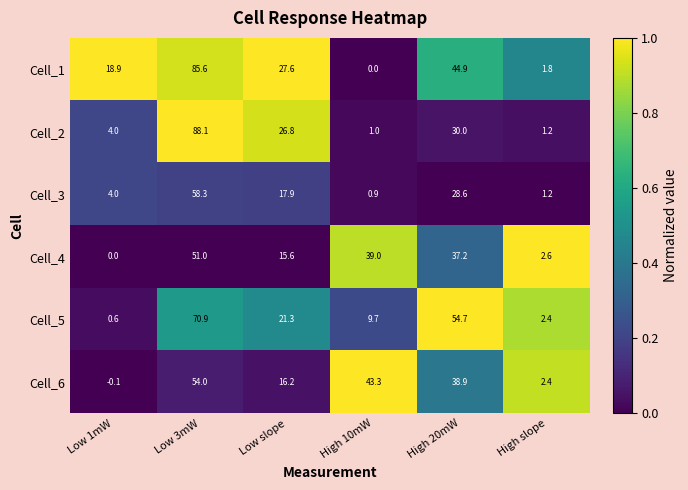

Count the number of categories in the chart.

6